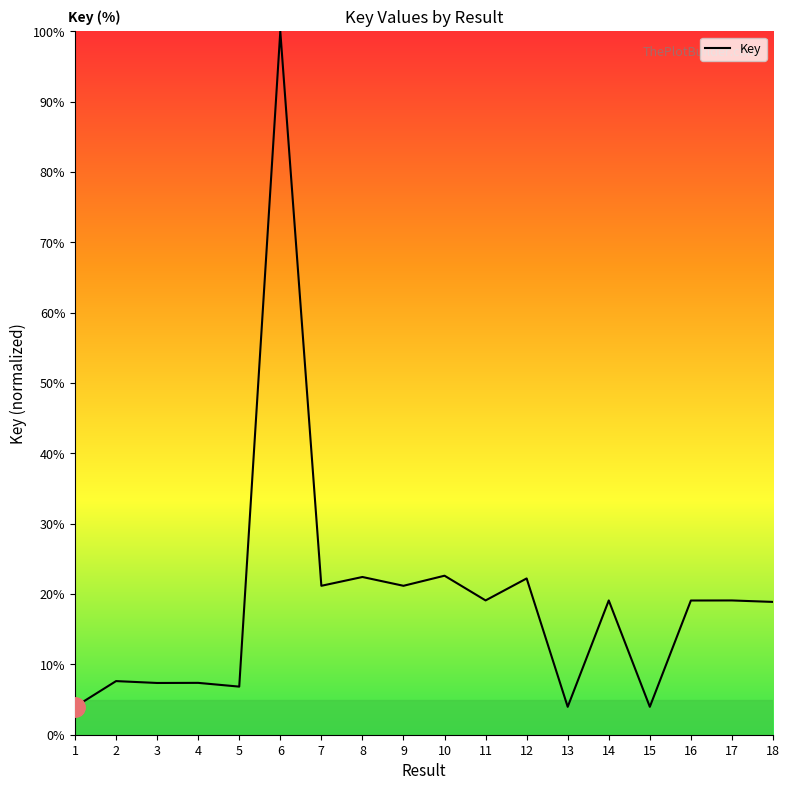

What is the ratio of the value at 3 to the value at 1?

1.9